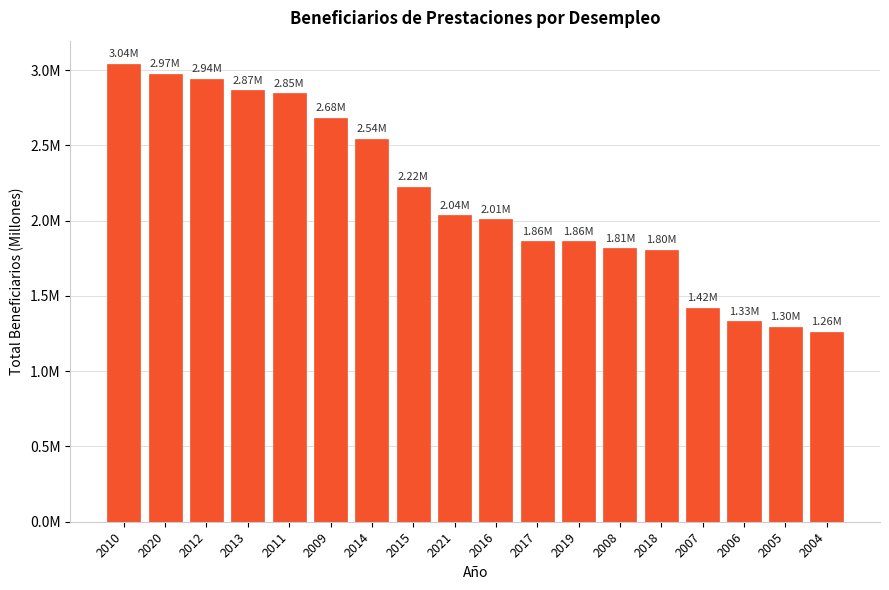

Which label corresponds to the smallest value in the chart?

2004